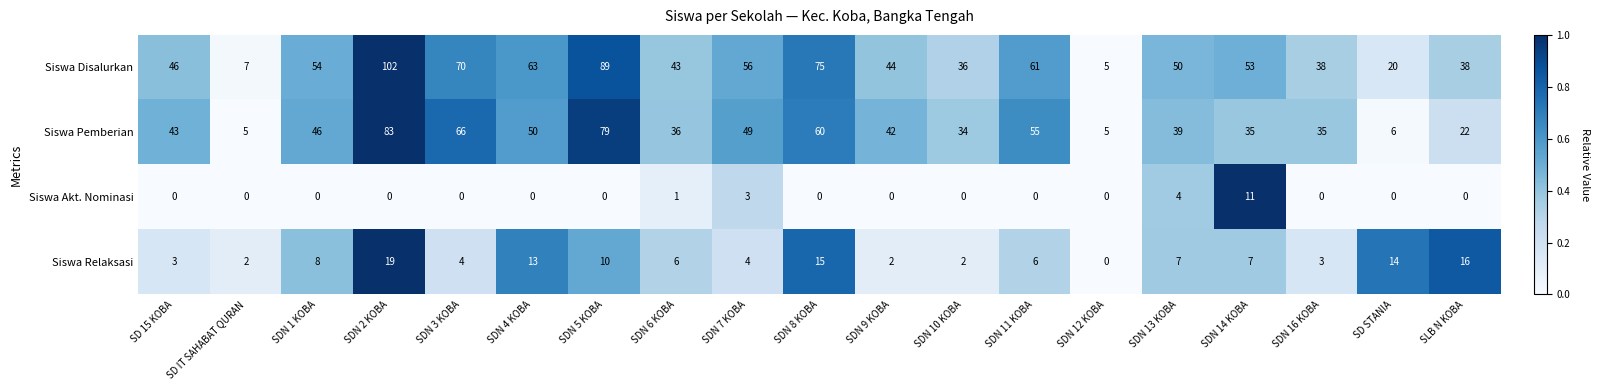

What is the highest value of the Siswa Pemberian series?

83